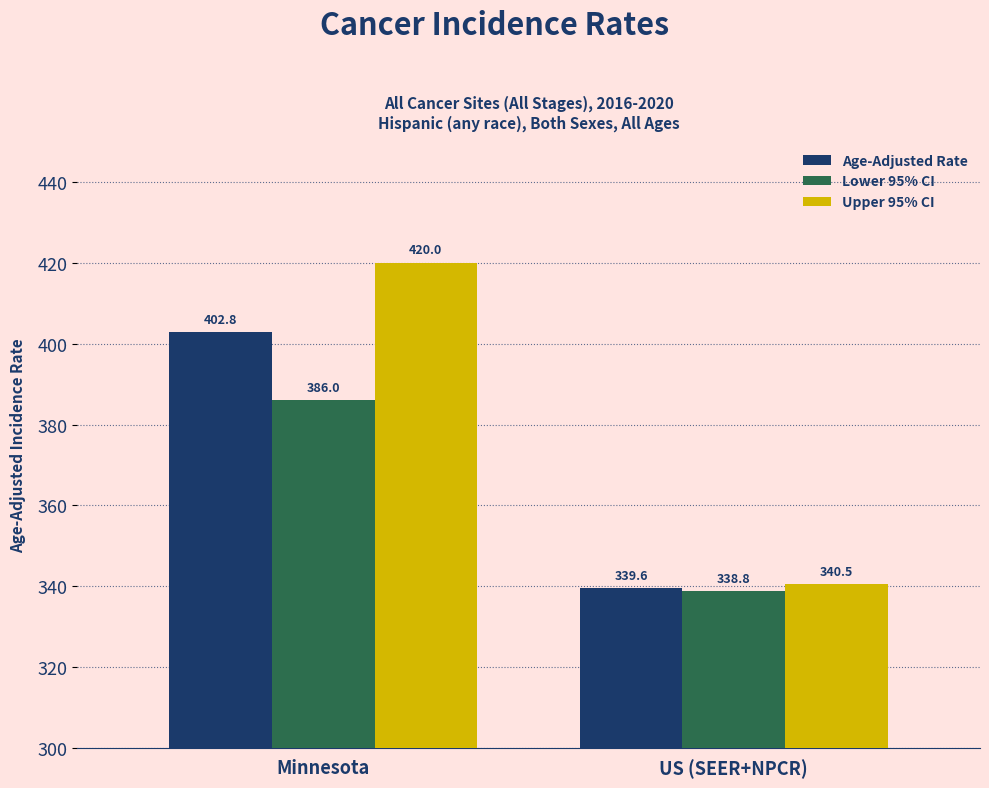

Does the chart contain any negative values?

No